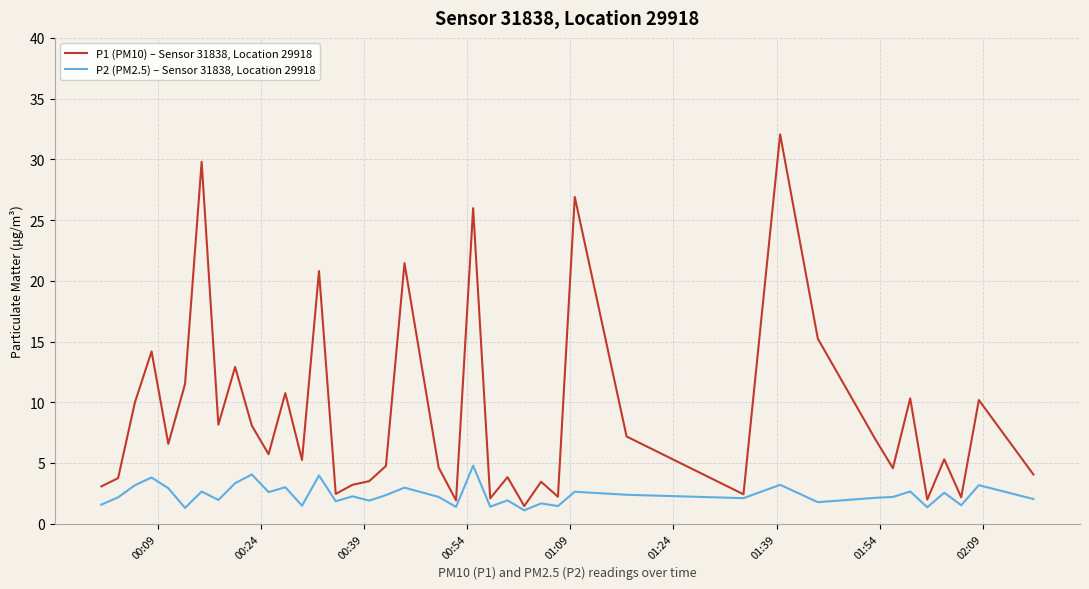

Which series has the largest total across all categories?

P1 (PM10) – Sensor 31838, Location 29918